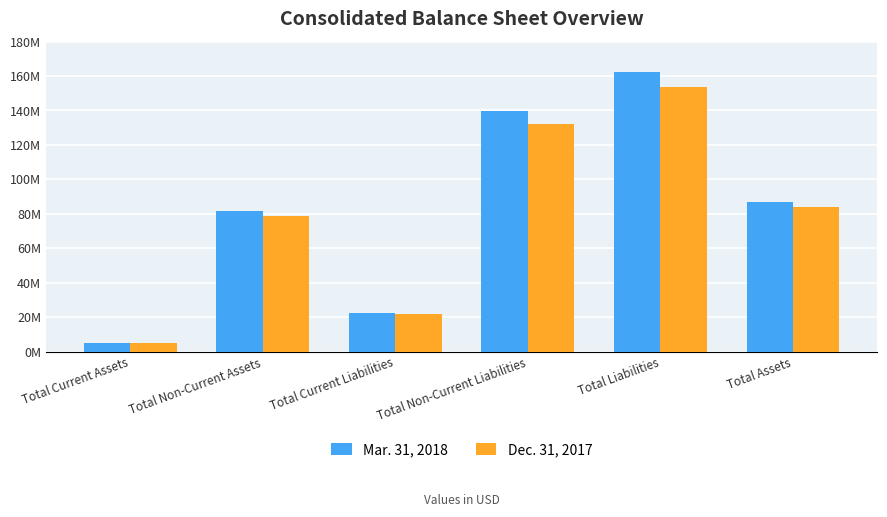

At which category does the chart reach its peak across all series?

Total Liabilities